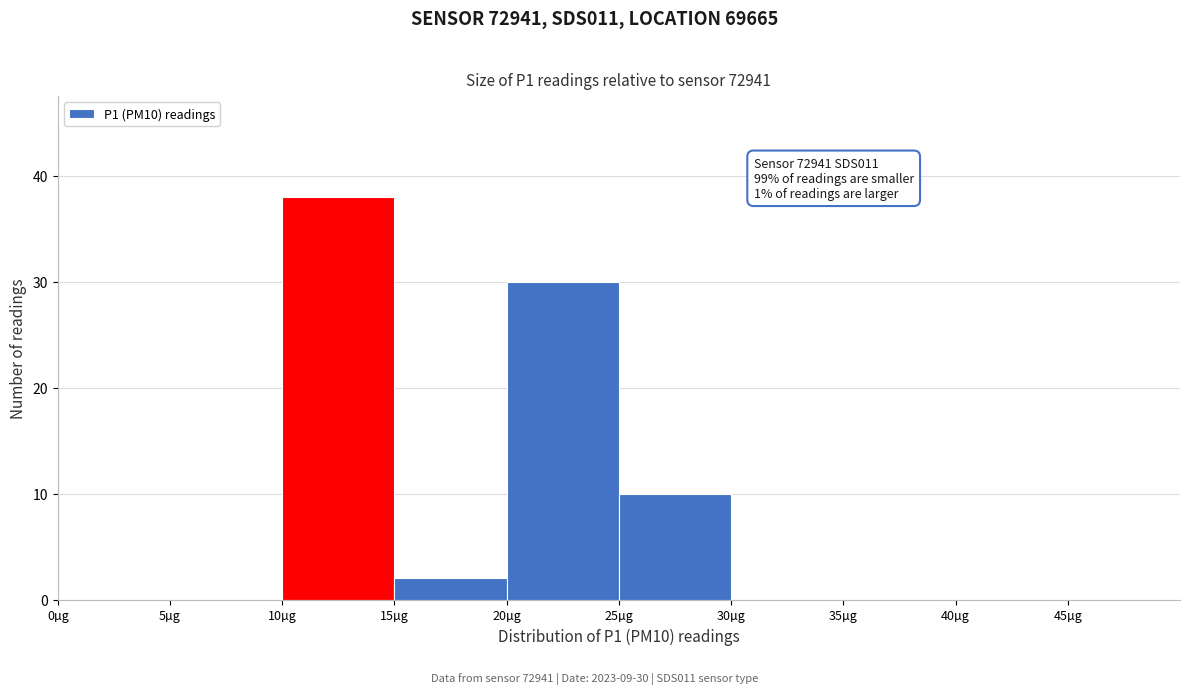

Which range on the x-axis has the tallest bar?

10 to 15